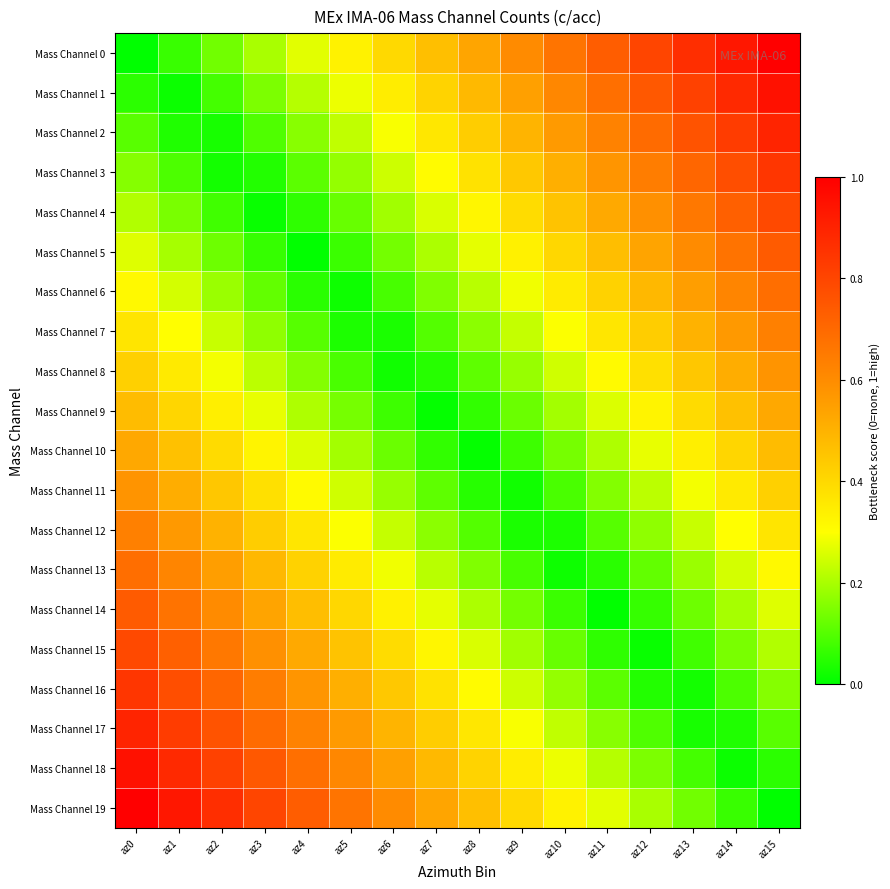

Reading left to right, list all the values displayed in this chart.

Mass Channel 0: az0=0.0	az1=0.1	az2=0.1	az3=0.2	az4=0.3	az5=0.3	az6=0.4	az7=0.5	az8=0.5	az9=0.6	az10=0.7	az11=0.7	az12=0.8	az13=0.9	az14=0.9	az15=1.0
Mass Channel 1: az0=0.1	az1=0.0	az2=0.1	az3=0.1	az4=0.2	az5=0.3	az6=0.3	az7=0.4	az8=0.5	az9=0.5	az10=0.6	az11=0.7	az12=0.7	az13=0.8	az14=0.9	az15=0.9
Mass Channel 2: az0=0.1	az1=0.0	az2=0.0	az3=0.1	az4=0.2	az5=0.2	az6=0.3	az7=0.4	az8=0.4	az9=0.5	az10=0.6	az11=0.6	az12=0.7	az13=0.8	az14=0.8	az15=0.9
Mass Channel 3: az0=0.2	az1=0.1	az2=0.0	az3=0.0	az4=0.1	az5=0.2	az6=0.2	az7=0.3	az8=0.4	az9=0.4	az10=0.5	az11=0.6	az12=0.6	az13=0.7	az14=0.8	az15=0.8
Mass Channel 4: az0=0.2	az1=0.1	az2=0.1	az3=0.0	az4=0.1	az5=0.1	az6=0.2	az7=0.3	az8=0.3	az9=0.4	az10=0.5	az11=0.5	az12=0.6	az13=0.7	az14=0.7	az15=0.8
Mass Channel 5: az0=0.3	az1=0.2	az2=0.1	az3=0.1	az4=0.0	az5=0.1	az6=0.1	az7=0.2	az8=0.3	az9=0.3	az10=0.4	az11=0.5	az12=0.5	az13=0.6	az14=0.7	az15=0.7
Mass Channel 6: az0=0.3	az1=0.2	az2=0.2	az3=0.1	az4=0.0	az5=0.0	az6=0.1	az7=0.2	az8=0.2	az9=0.3	az10=0.4	az11=0.4	az12=0.5	az13=0.6	az14=0.6	az15=0.7
Mass Channel 7: az0=0.4	az1=0.3	az2=0.2	az3=0.2	az4=0.1	az5=0.0	az6=0.0	az7=0.1	az8=0.2	az9=0.2	az10=0.3	az11=0.4	az12=0.4	az13=0.5	az14=0.6	az15=0.6
Mass Channel 8: az0=0.4	az1=0.4	az2=0.3	az3=0.2	az4=0.2	az5=0.1	az6=0.0	az7=0.0	az8=0.1	az9=0.2	az10=0.2	az11=0.3	az12=0.4	az13=0.4	az14=0.5	az15=0.6
Mass Channel 9: az0=0.5	az1=0.4	az2=0.3	az3=0.3	az4=0.2	az5=0.1	az6=0.1	az7=0.0	az8=0.1	az9=0.1	az10=0.2	az11=0.3	az12=0.3	az13=0.4	az14=0.5	az15=0.5
Mass Channel 10: az0=0.5	az1=0.5	az2=0.4	az3=0.3	az4=0.3	az5=0.2	az6=0.1	az7=0.1	az8=0.0	az9=0.1	az10=0.1	az11=0.2	az12=0.3	az13=0.3	az14=0.4	az15=0.5
Mass Channel 11: az0=0.6	az1=0.5	az2=0.4	az3=0.4	az4=0.3	az5=0.2	az6=0.2	az7=0.1	az8=0.0	az9=0.0	az10=0.1	az11=0.2	az12=0.2	az13=0.3	az14=0.4	az15=0.4
Mass Channel 12: az0=0.6	az1=0.6	az2=0.5	az3=0.4	az4=0.4	az5=0.3	az6=0.2	az7=0.2	az8=0.1	az9=0.0	az10=0.0	az11=0.1	az12=0.2	az13=0.2	az14=0.3	az15=0.4
Mass Channel 13: az0=0.7	az1=0.6	az2=0.6	az3=0.5	az4=0.4	az5=0.4	az6=0.3	az7=0.2	az8=0.2	az9=0.1	az10=0.0	az11=0.0	az12=0.1	az13=0.2	az14=0.2	az15=0.3
Mass Channel 14: az0=0.7	az1=0.7	az2=0.6	az3=0.5	az4=0.5	az5=0.4	az6=0.3	az7=0.3	az8=0.2	az9=0.1	az10=0.1	az11=0.0	az12=0.1	az13=0.1	az14=0.2	az15=0.3
Mass Channel 15: az0=0.8	az1=0.7	az2=0.7	az3=0.6	az4=0.5	az5=0.5	az6=0.4	az7=0.3	az8=0.3	az9=0.2	az10=0.1	az11=0.1	az12=0.0	az13=0.1	az14=0.1	az15=0.2
Mass Channel 16: az0=0.8	az1=0.8	az2=0.7	az3=0.6	az4=0.6	az5=0.5	az6=0.4	az7=0.4	az8=0.3	az9=0.2	az10=0.2	az11=0.1	az12=0.0	az13=0.0	az14=0.1	az15=0.2
Mass Channel 17: az0=0.9	az1=0.8	az2=0.8	az3=0.7	az4=0.6	az5=0.6	az6=0.5	az7=0.4	az8=0.4	az9=0.3	az10=0.2	az11=0.2	az12=0.1	az13=0.0	az14=0.0	az15=0.1
Mass Channel 18: az0=0.9	az1=0.9	az2=0.8	az3=0.7	az4=0.7	az5=0.6	az6=0.5	az7=0.5	az8=0.4	az9=0.3	az10=0.3	az11=0.2	az12=0.1	az13=0.1	az14=0.0	az15=0.1
Mass Channel 19: az0=1.0	az1=0.9	az2=0.9	az3=0.8	az4=0.7	az5=0.7	az6=0.6	az7=0.5	az8=0.5	az9=0.4	az10=0.3	az11=0.3	az12=0.2	az13=0.1	az14=0.1	az15=0.0